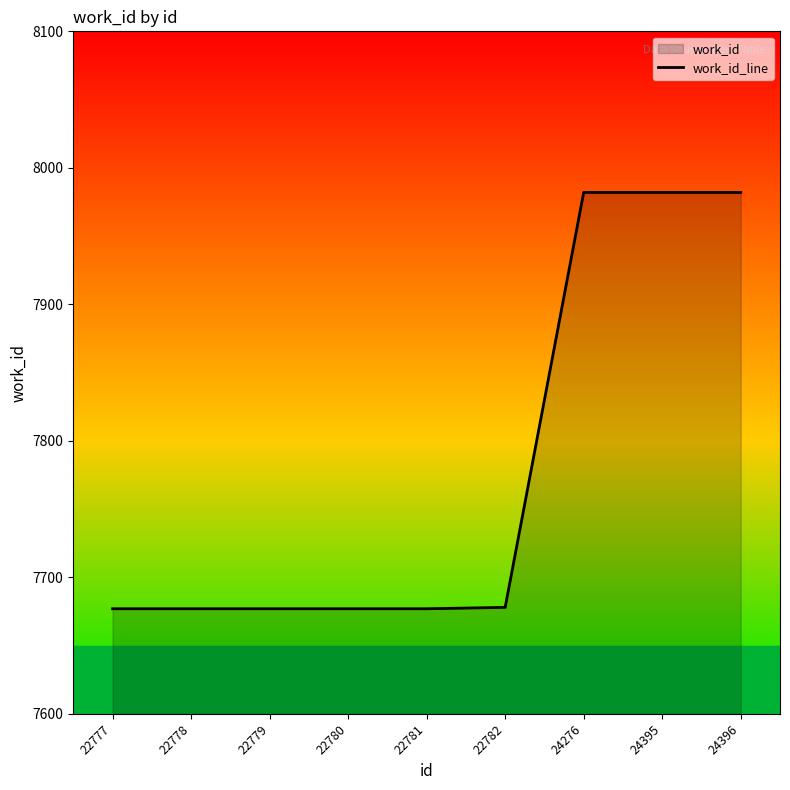

Reading left to right, what are all the values shown in this chart?

22777=7677	22778=7677	22779=7677	22780=7677	22781=7677	22782=7678	24276=7982	24395=7982	24396=7982